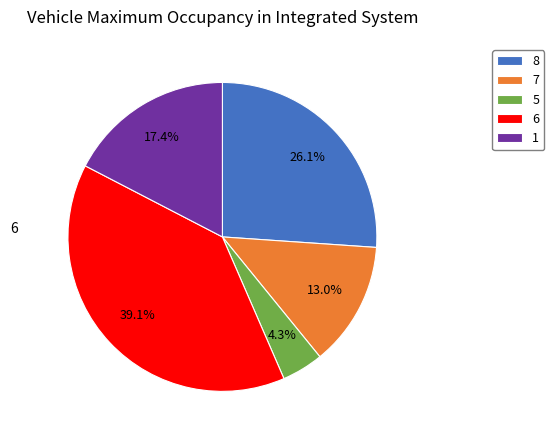

To the nearest percent, what is the difference between the largest and smallest slice percentages?

35%